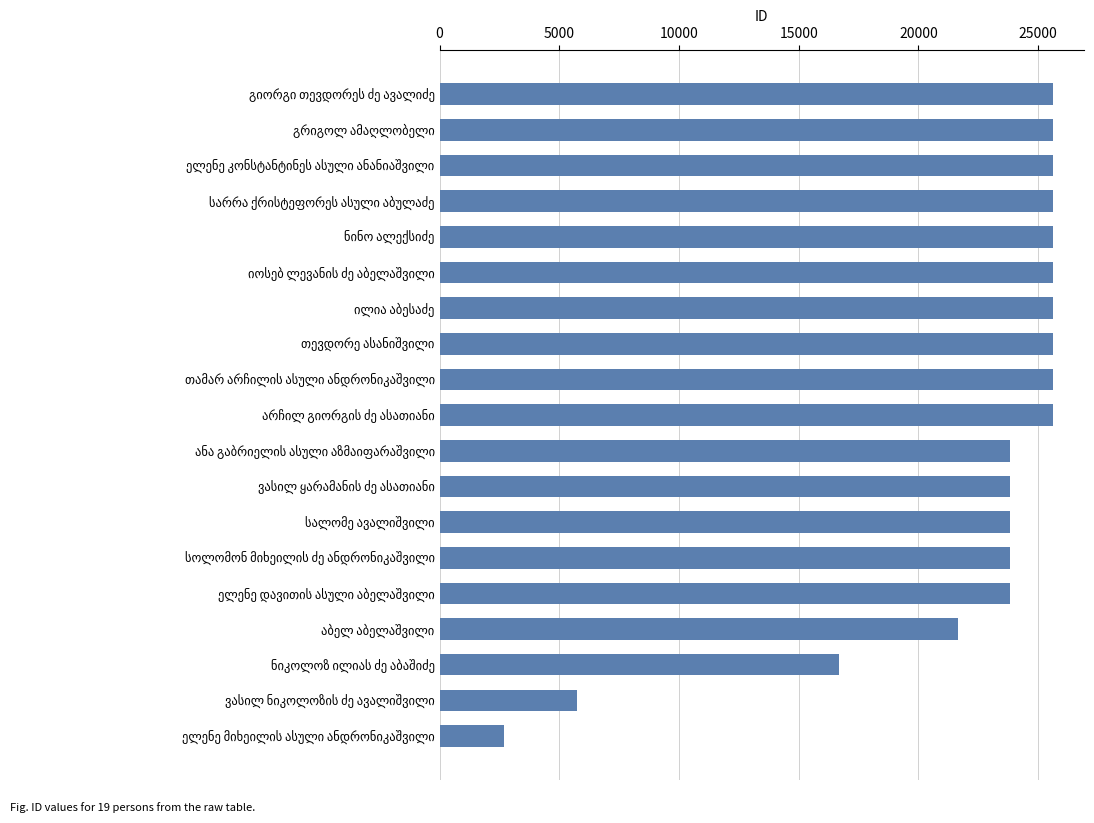

What is the difference between the maximum and minimum values?

22962